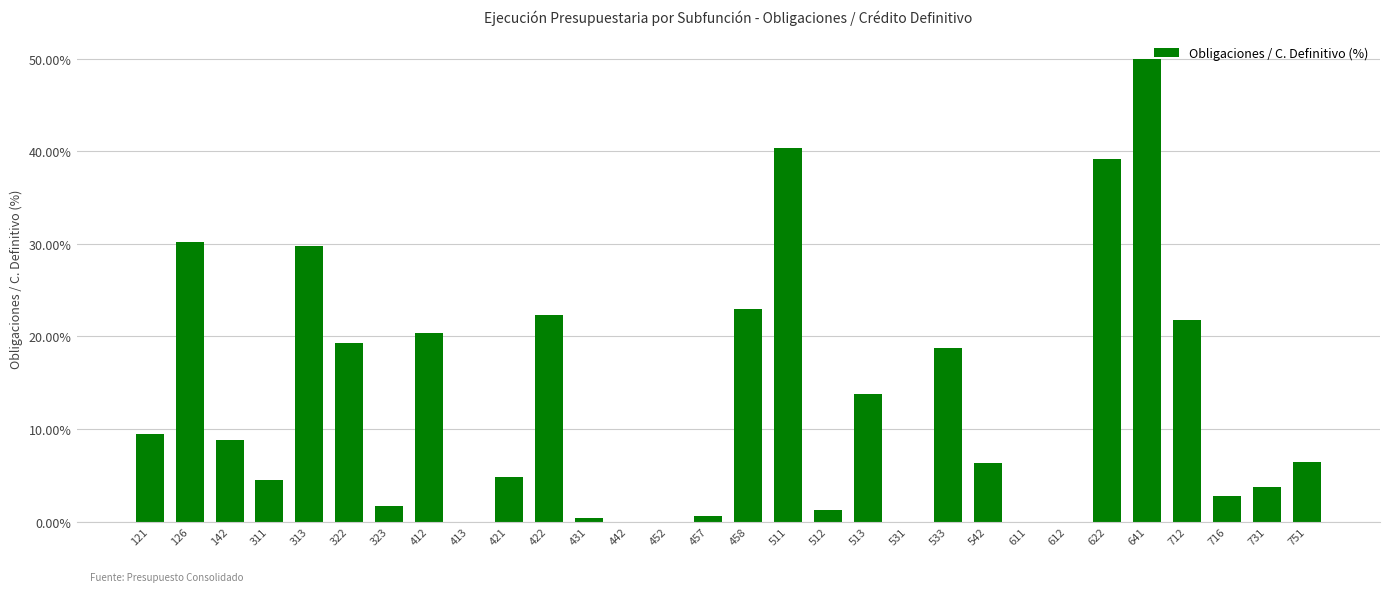

What is the sum of all values?

379.7